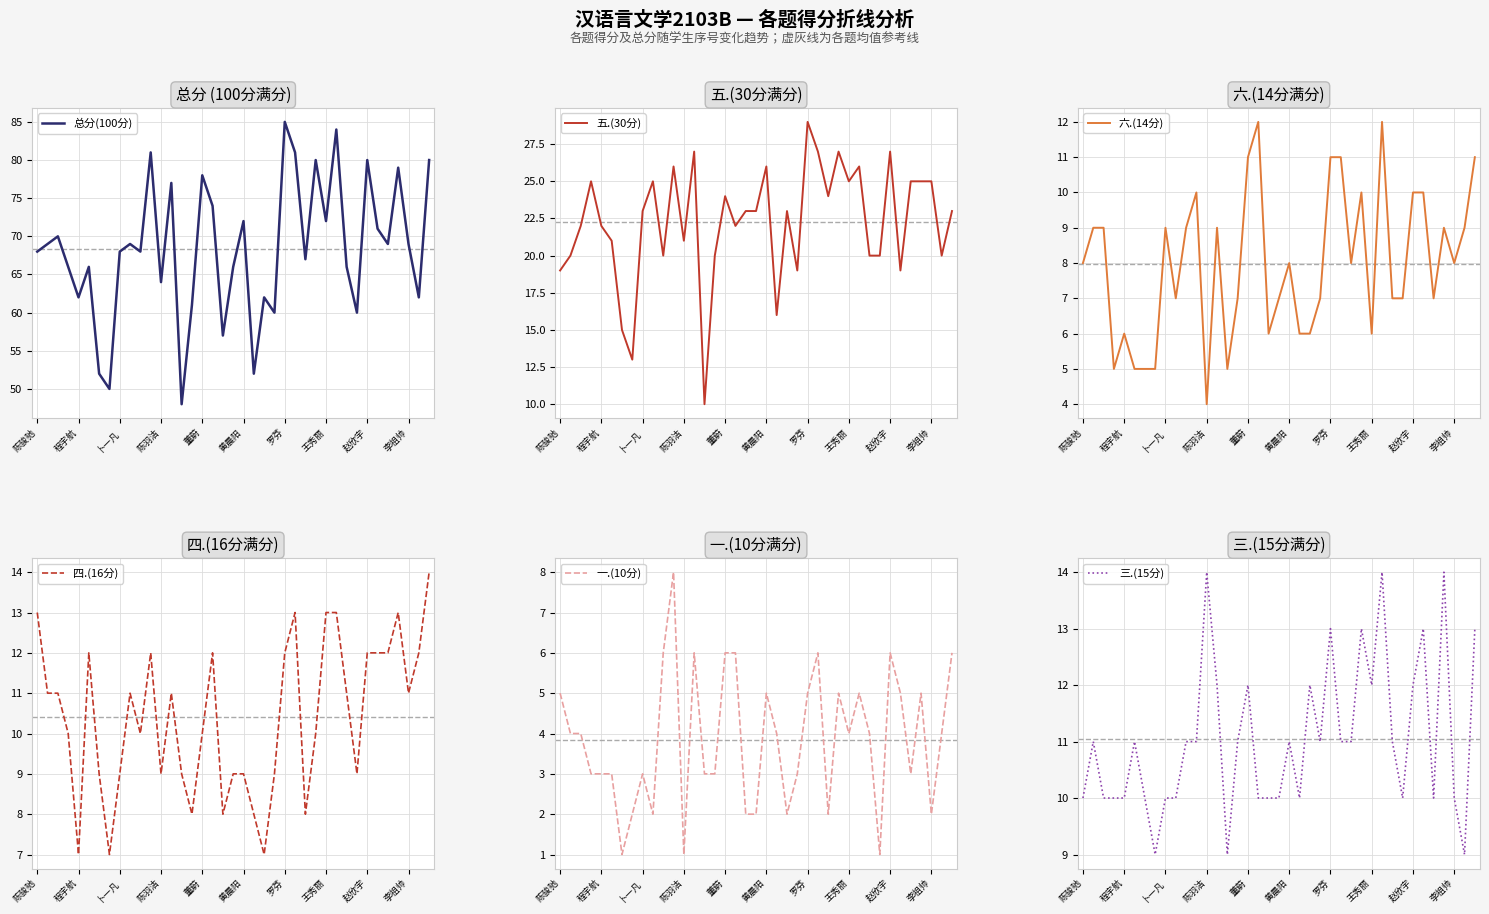

What is the maximum value for 总分(100分)?

85